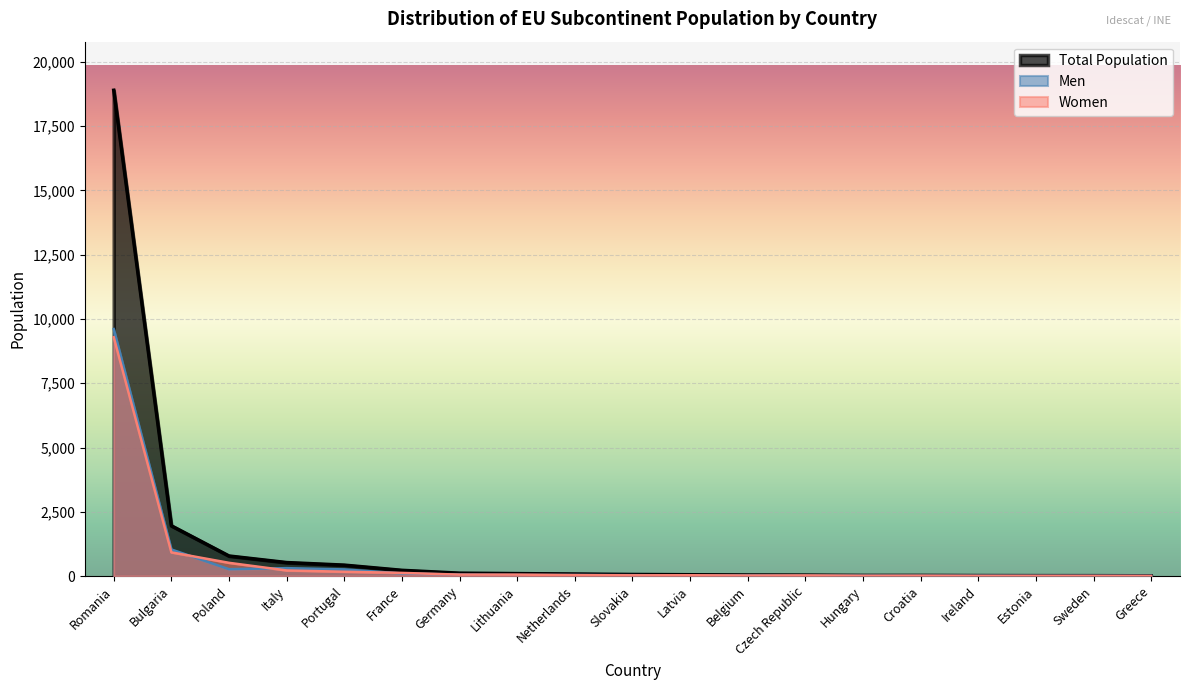

Rank the categories by Men value from highest to lowest.

Romania, Bulgaria, Italy, Poland, Portugal, France, Germany, Netherlands, Lithuania, Slovakia, Belgium, Latvia, Hungary, Czech Republic, Croatia, Ireland, Estonia, Sweden, Greece